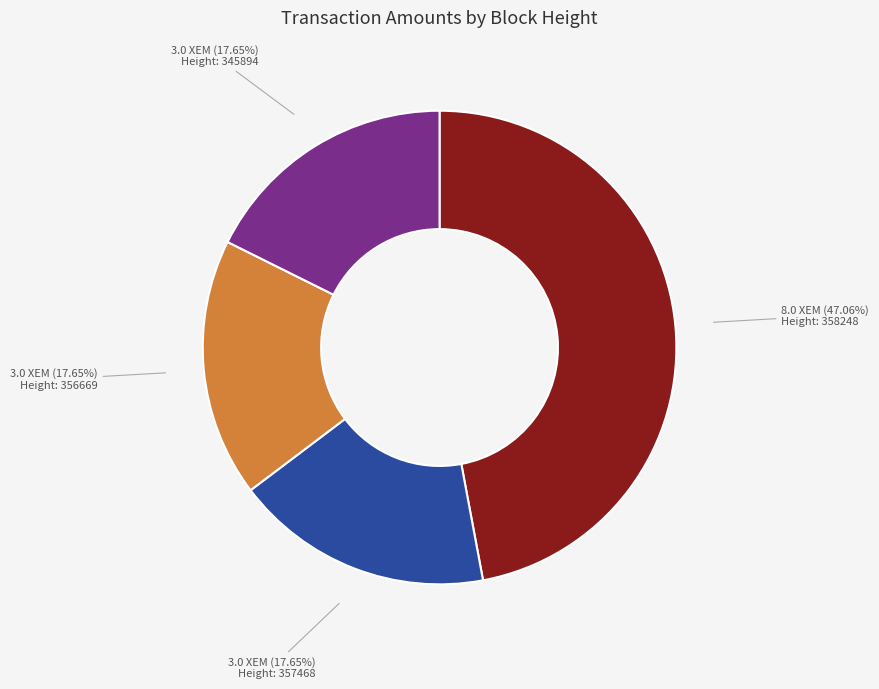

Is there any slice that represents more than half of the pie?

No